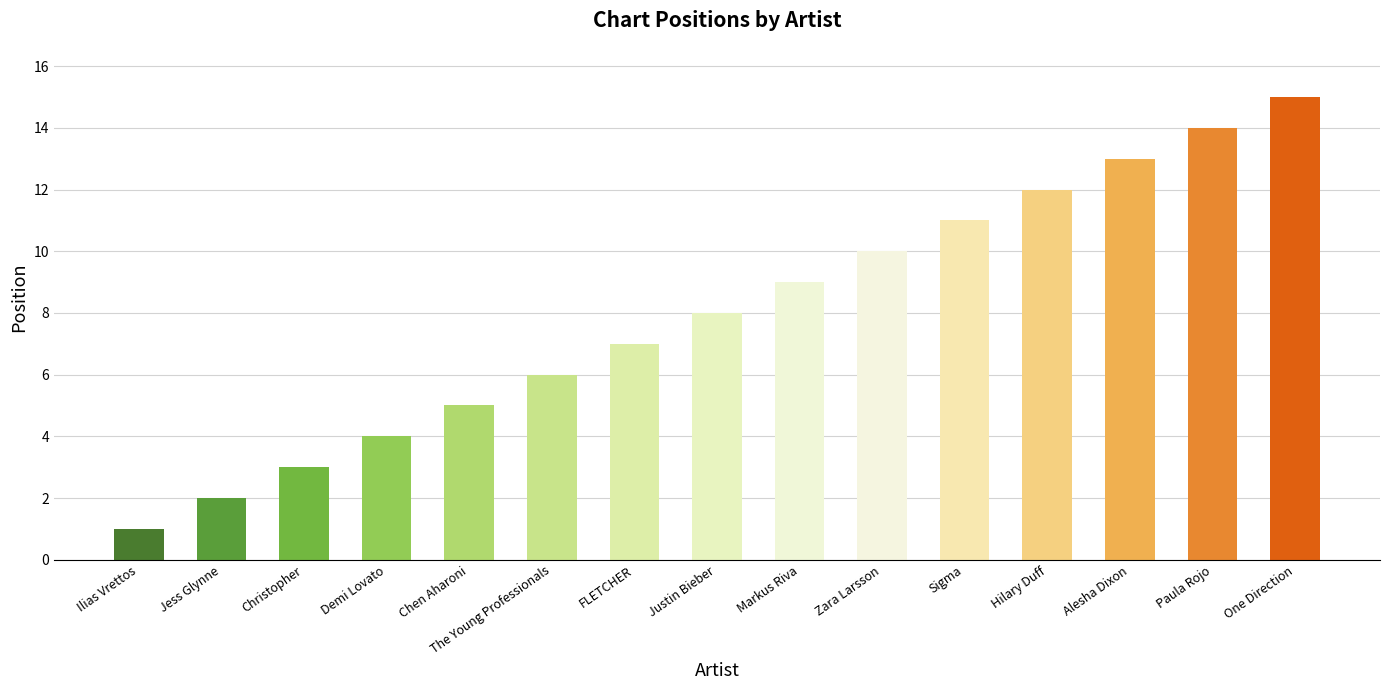

The chart shows a value of 5 at Chen Aharoni. True or false?

True